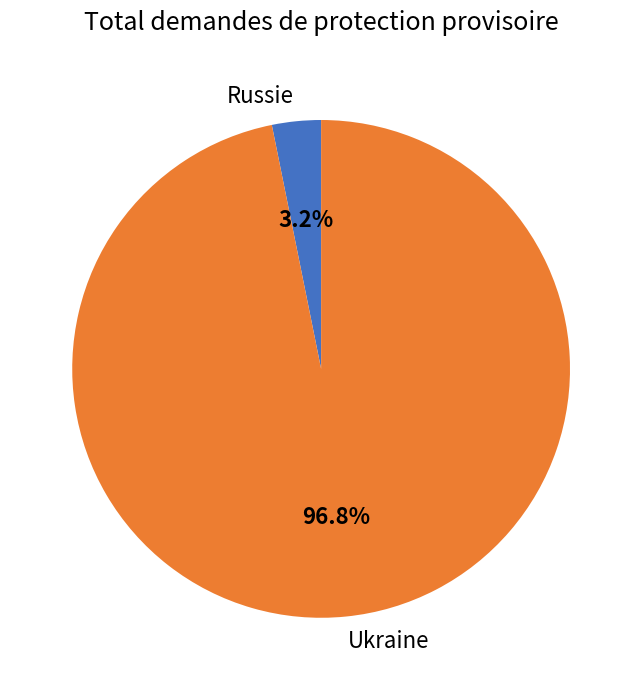

To the nearest percent, what is the difference between the Ukraine and Russie slice percentages?

94%